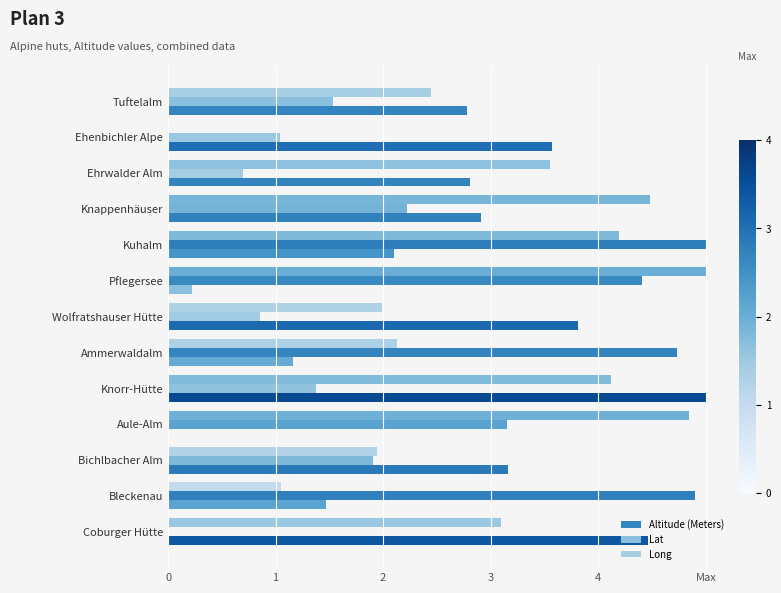

Rank the series by their average value, from highest to lowest.

Long, Altitude (Meters), Lat